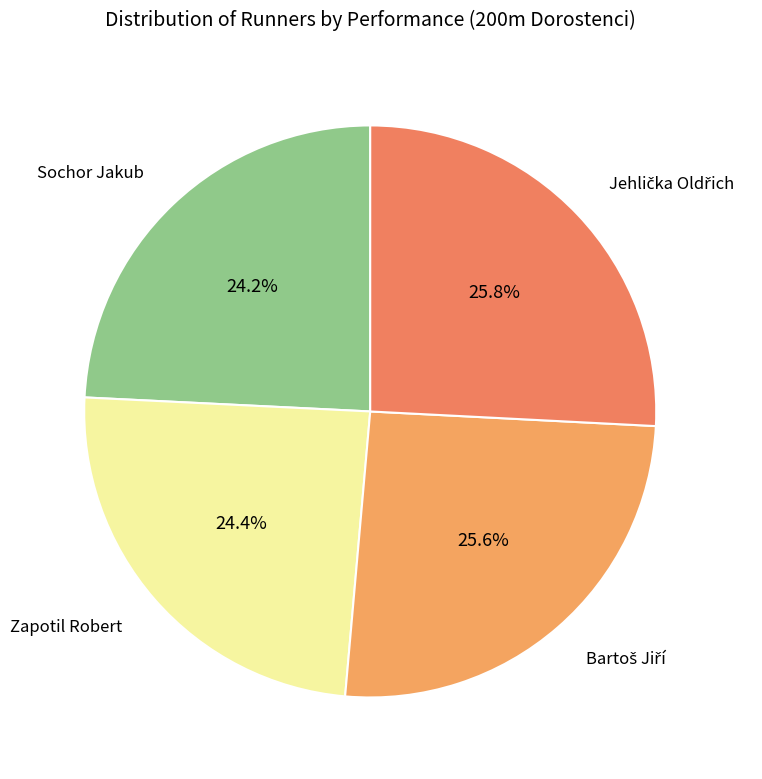

To the nearest percent, what is the average slice percentage?

25%